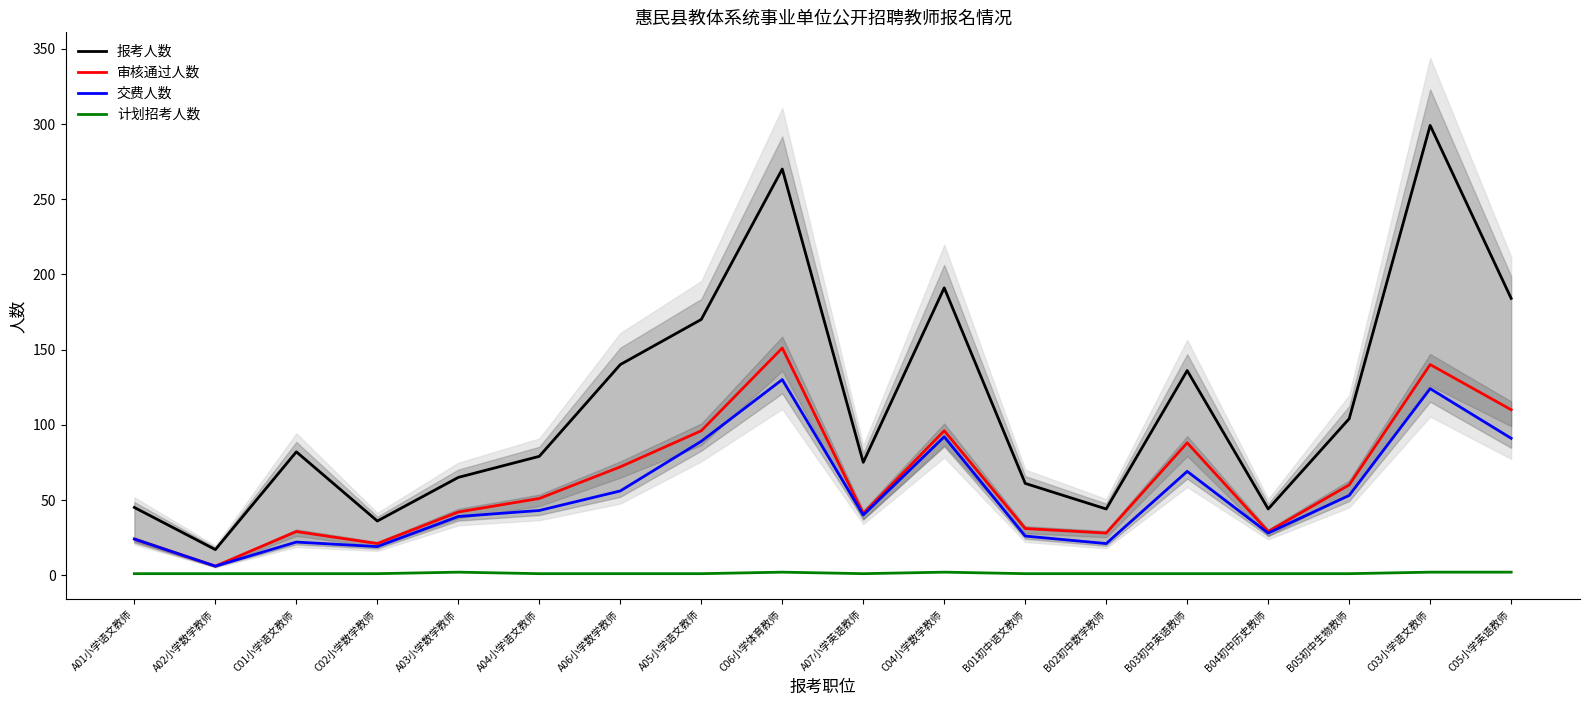

Which series changed the most between A05小学语文教师 and C06小学体育教师?

报考人数